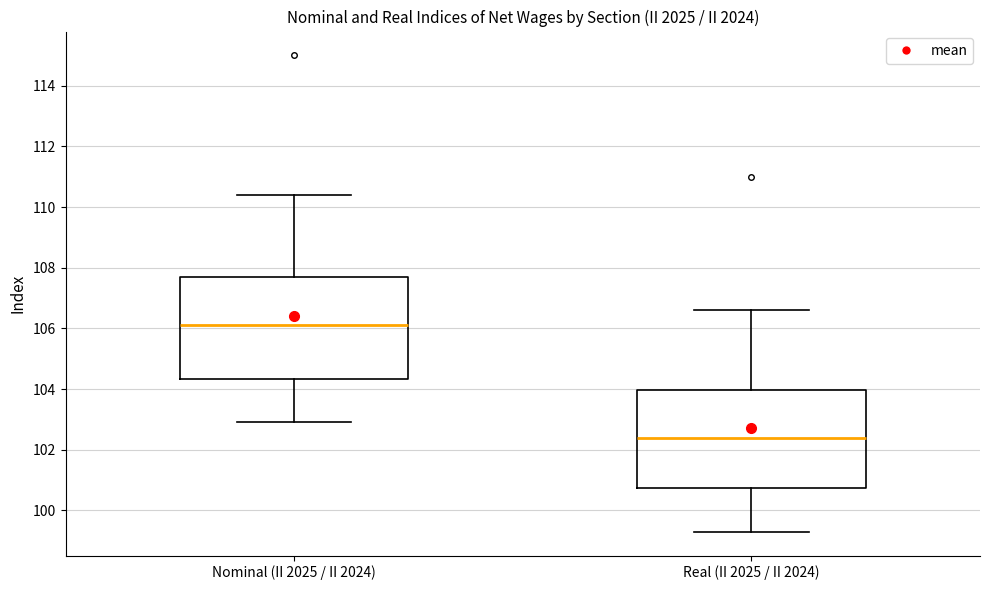

Which box's median line is the lowest?

Real (II 2025 / II 2024)